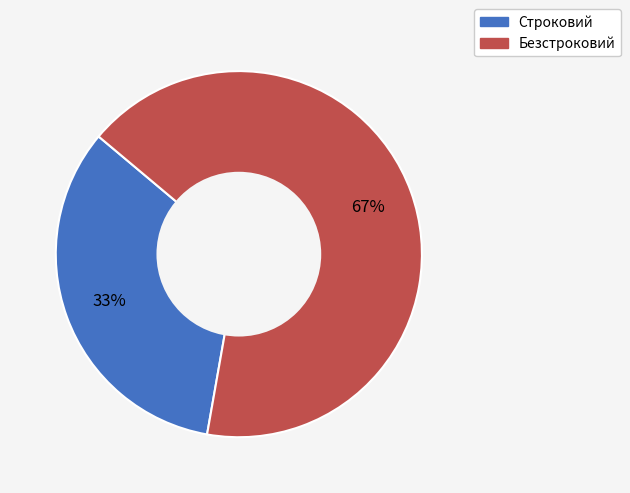

Rank the categories by value from lowest to highest.

Строковий, Безстроковий